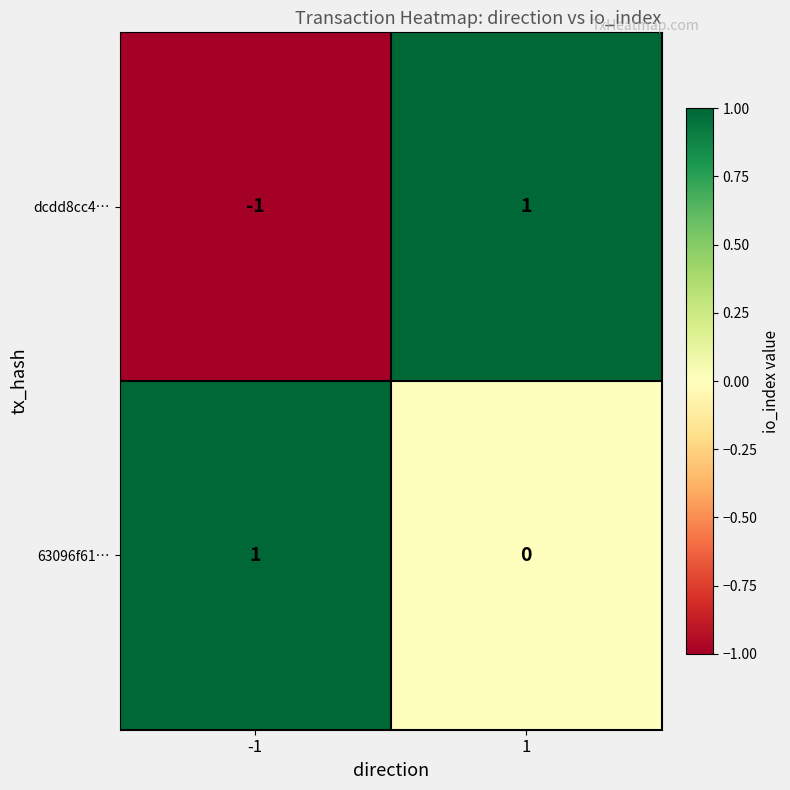

Which series has the largest range (max minus min)?

dcdd8cc4…